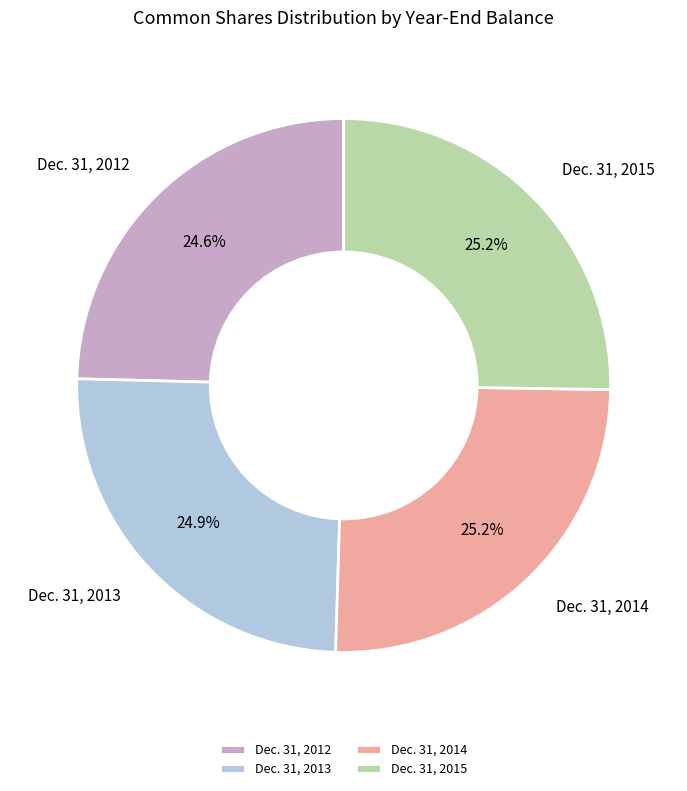

Is there a majority slice in this chart?

No